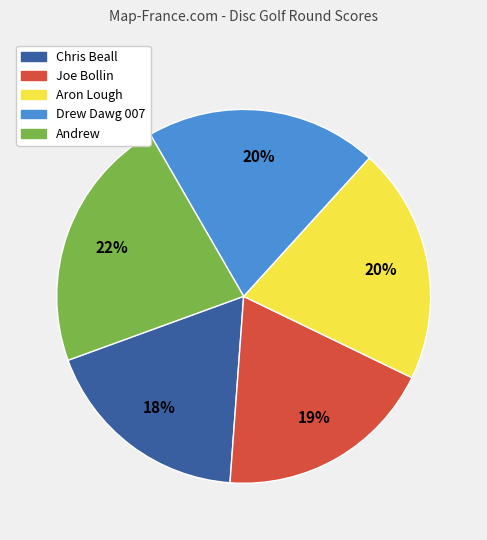

Is there a majority slice in this chart?

No